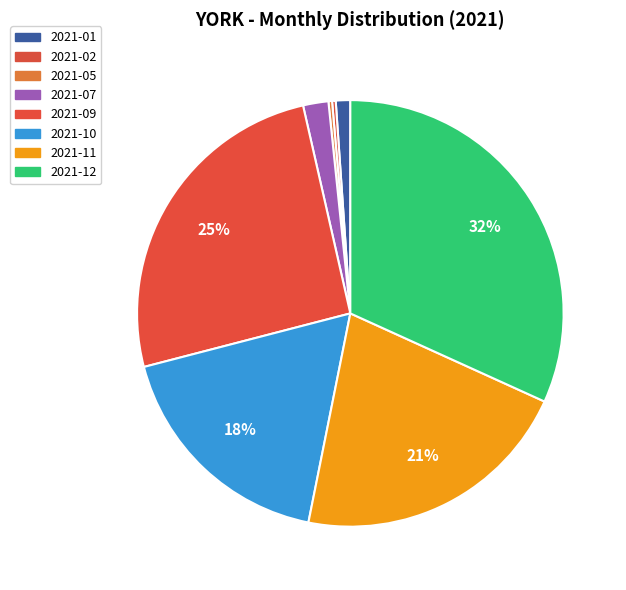

How much of the chart is everything except 2021-10?

82.2%